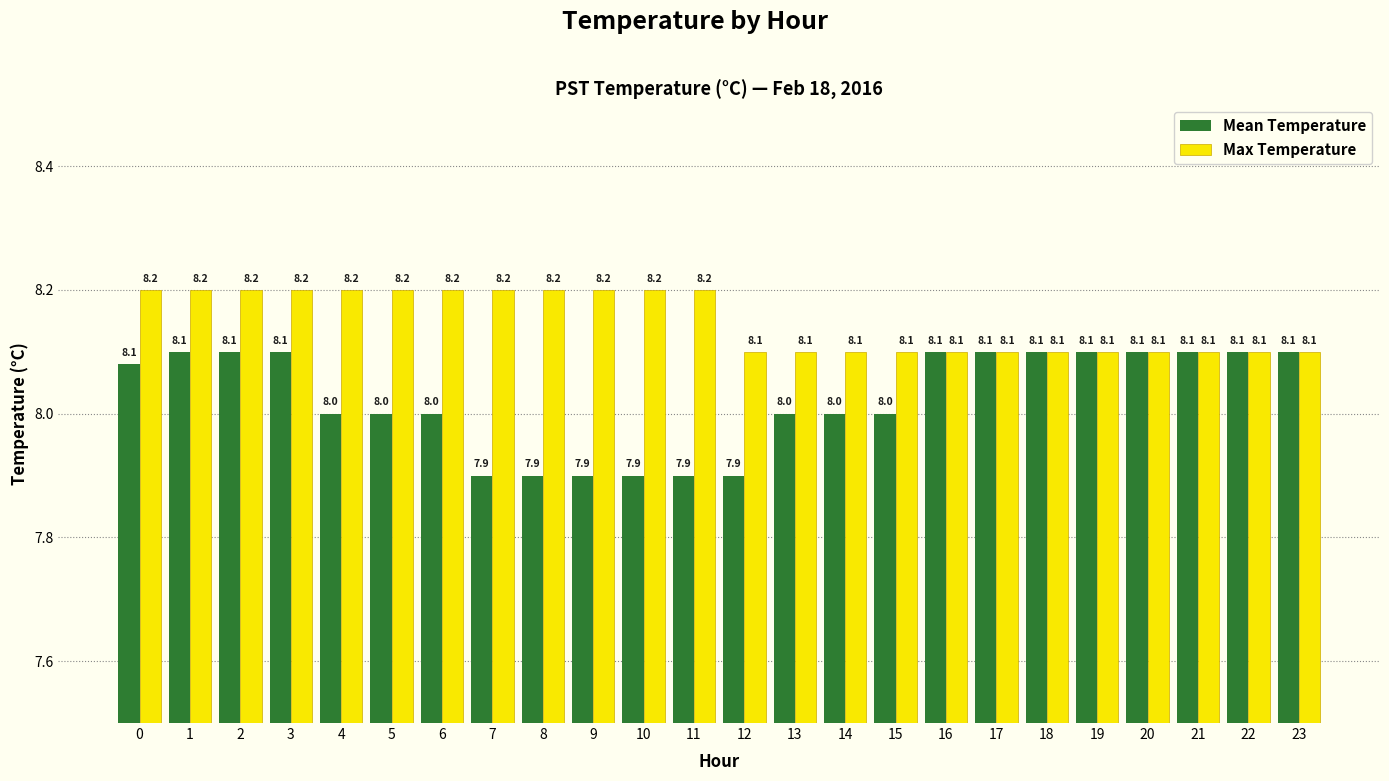

Count the Max Temperature values in the range 8 to 9.

24